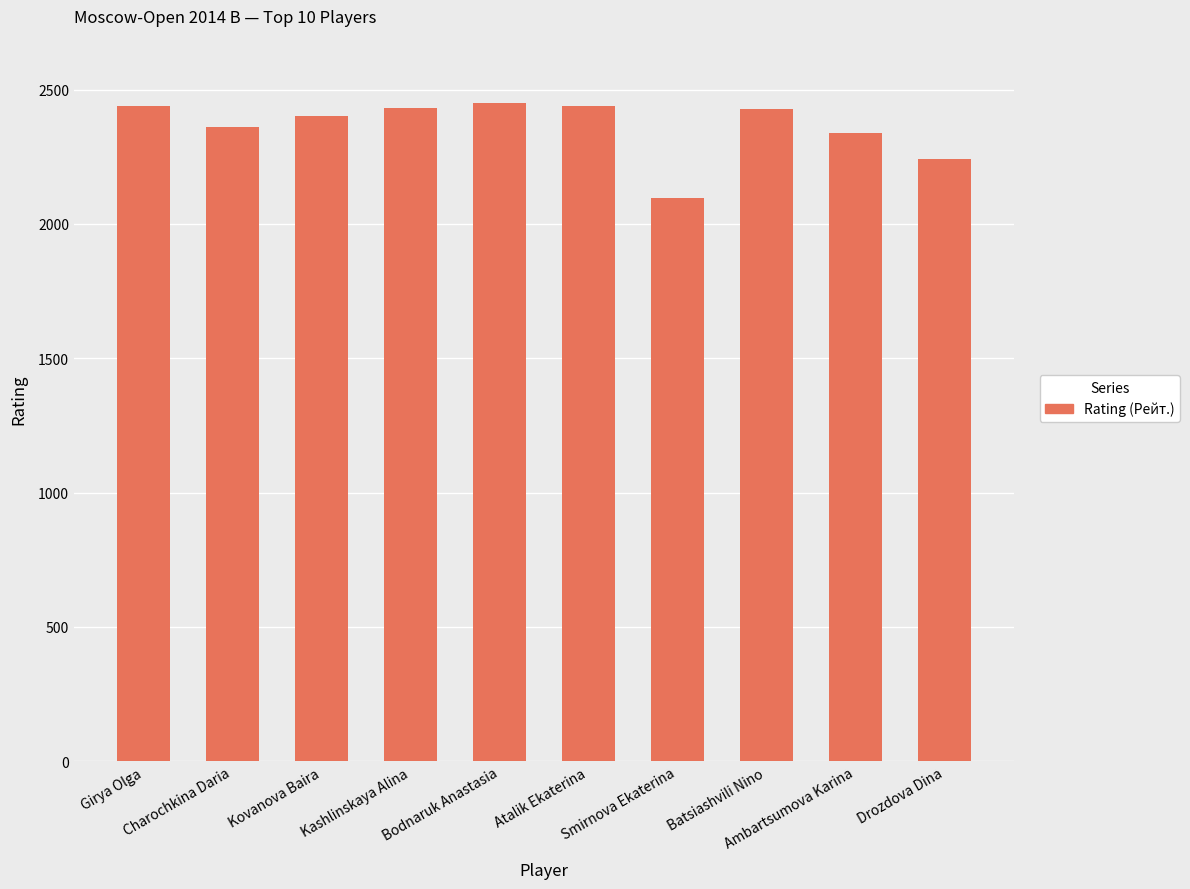

The chart shows a value of 2400 at Kovanova Baira. True or false?

True